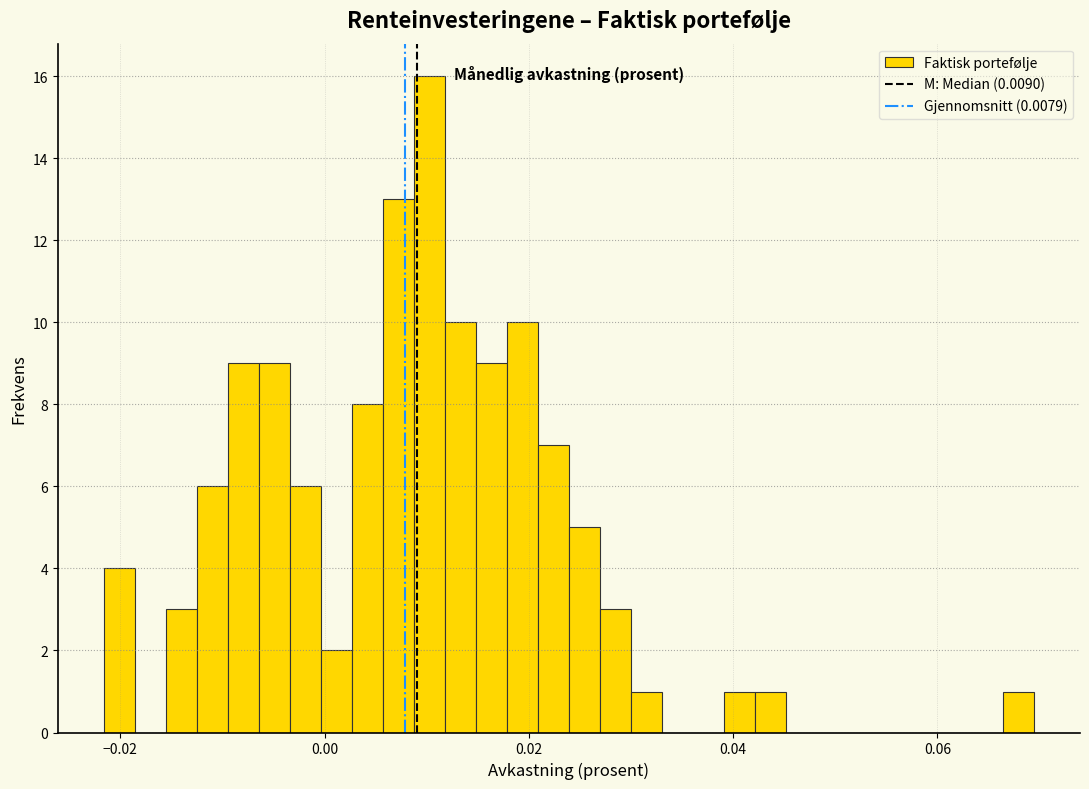

Around what value on the x-axis is the tallest bar? Give the approximate position of its centre, as read against the axis.

0.010